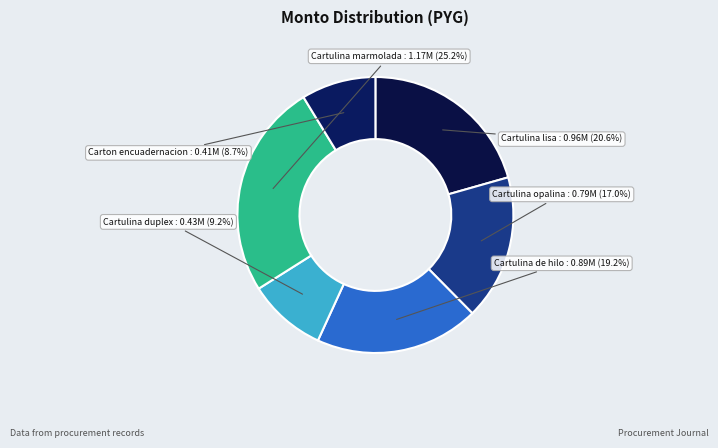

Does any single category account for the majority?

No